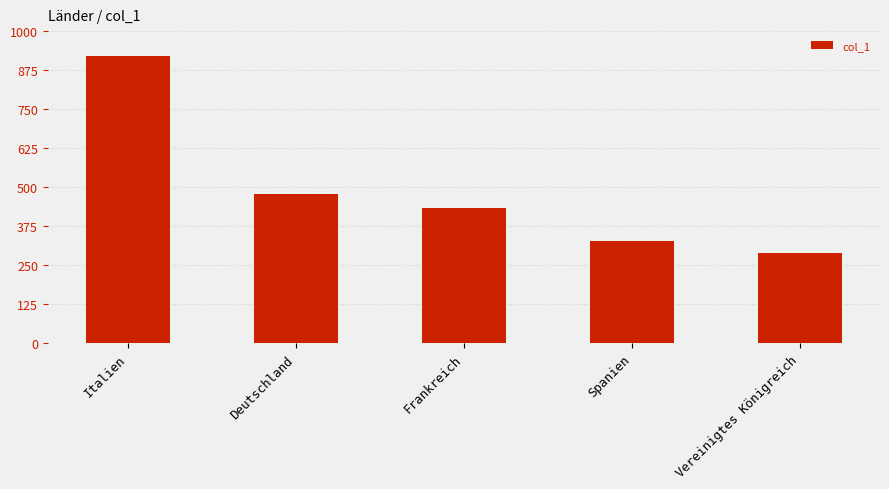

What is the difference between the values at Italien and Spanien?

593